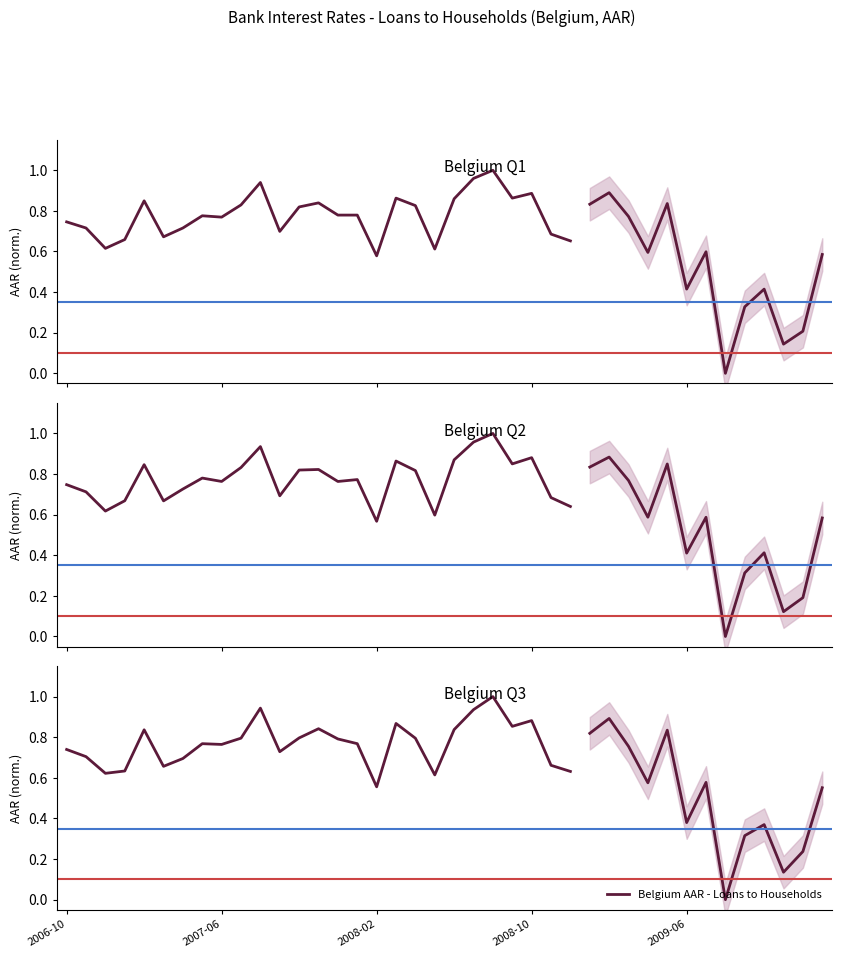

At which category does the chart reach its peak across all series?

22